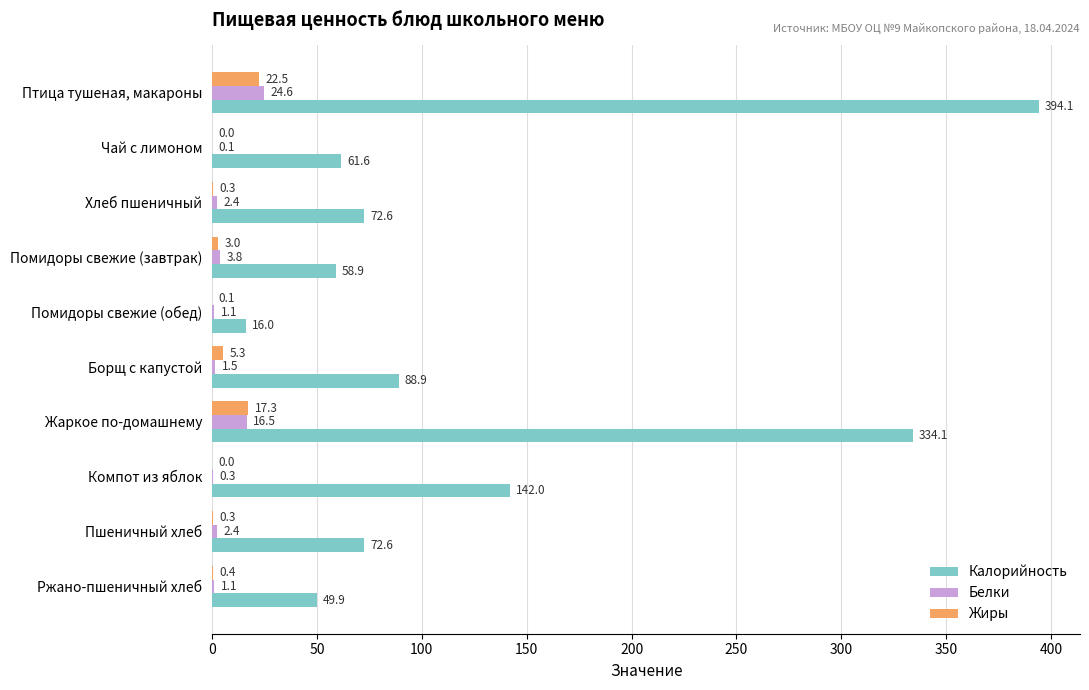

How many data points in Калорийность are above 72?

6